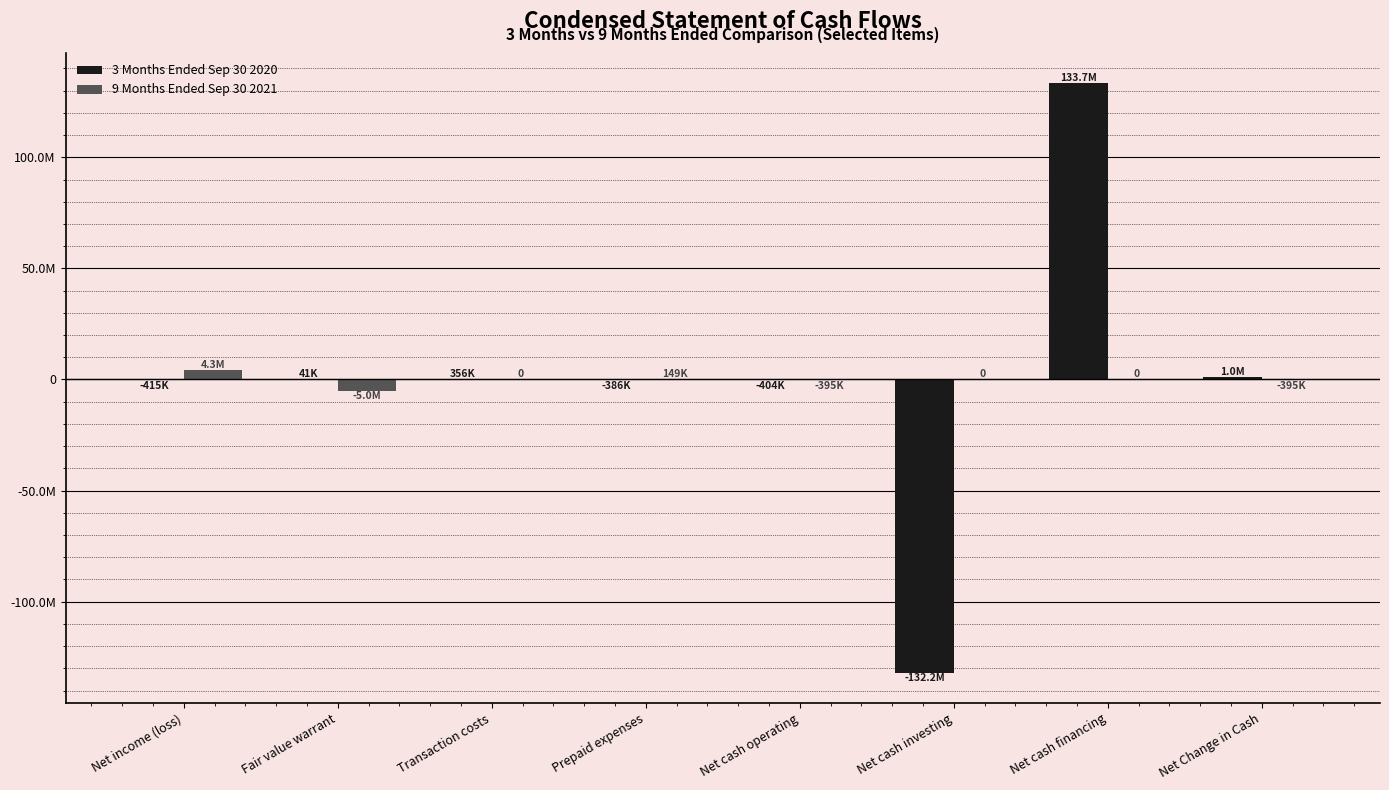

Reading left to right, transcribe all the data shown in this chart.

3 Months Ended Sep 30 2020: -414554	41000	355812	-385967	-404152	-132250000	133662948	1008796
9 Months Ended Sep 30 2021: 4288586	-4974875	0	148614	-395032	0	0	-395032